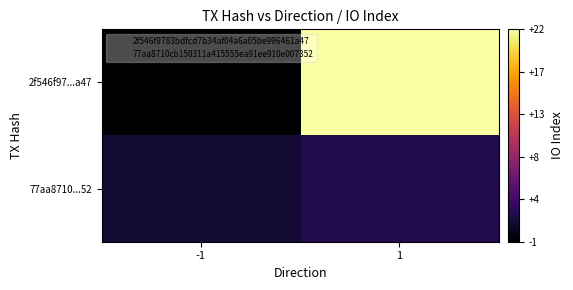

Which series has the largest total across all categories?

2f546f97...a47